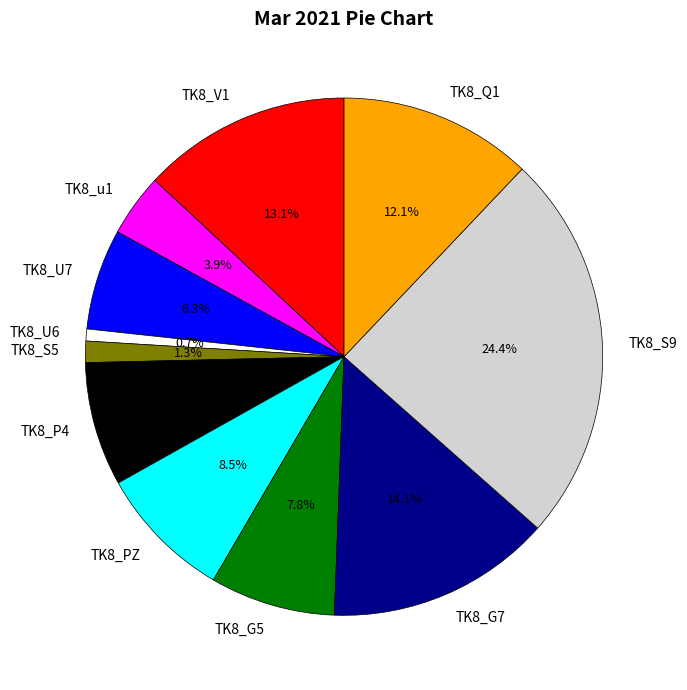

Does TK8_U6 represent more than half of the total?

No